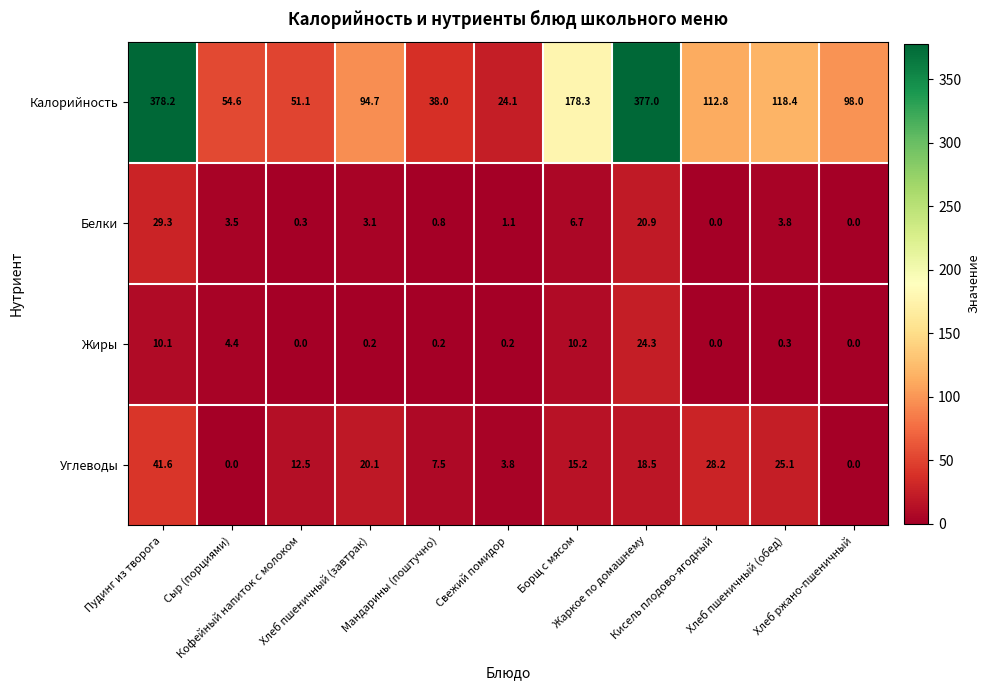

At which category does the chart reach its peak across all series?

Пудинг из творога